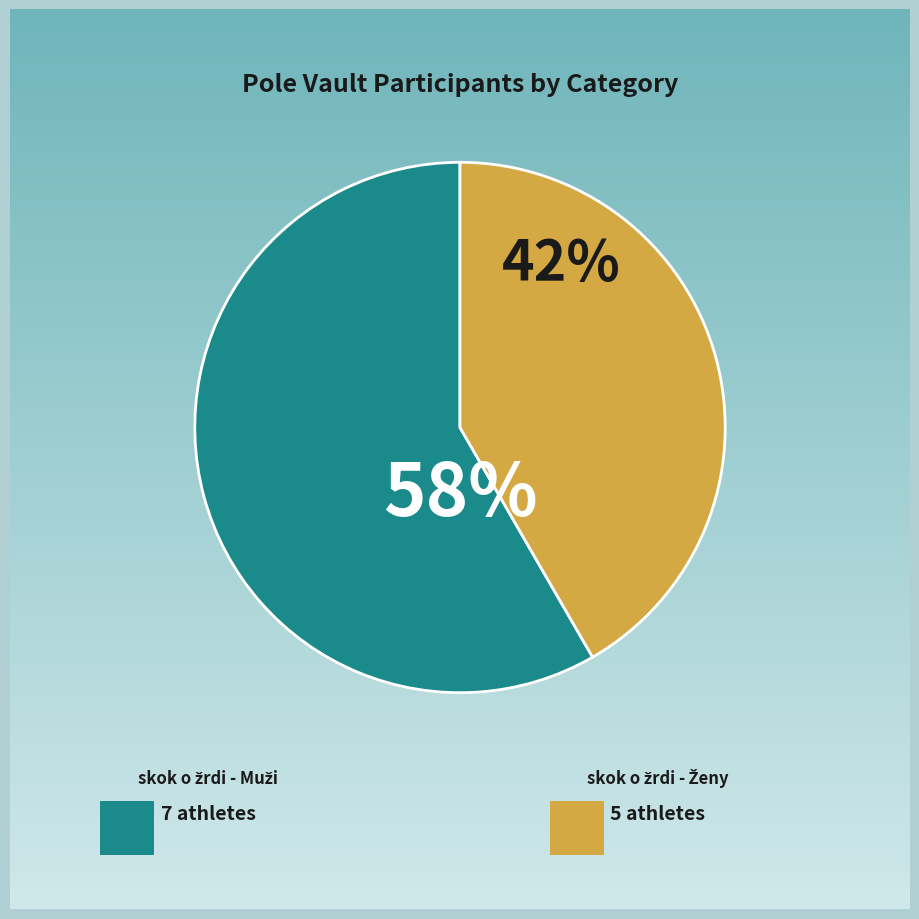

True or false: skok o žrdi - Ženy accounts for 42% of the total.

True